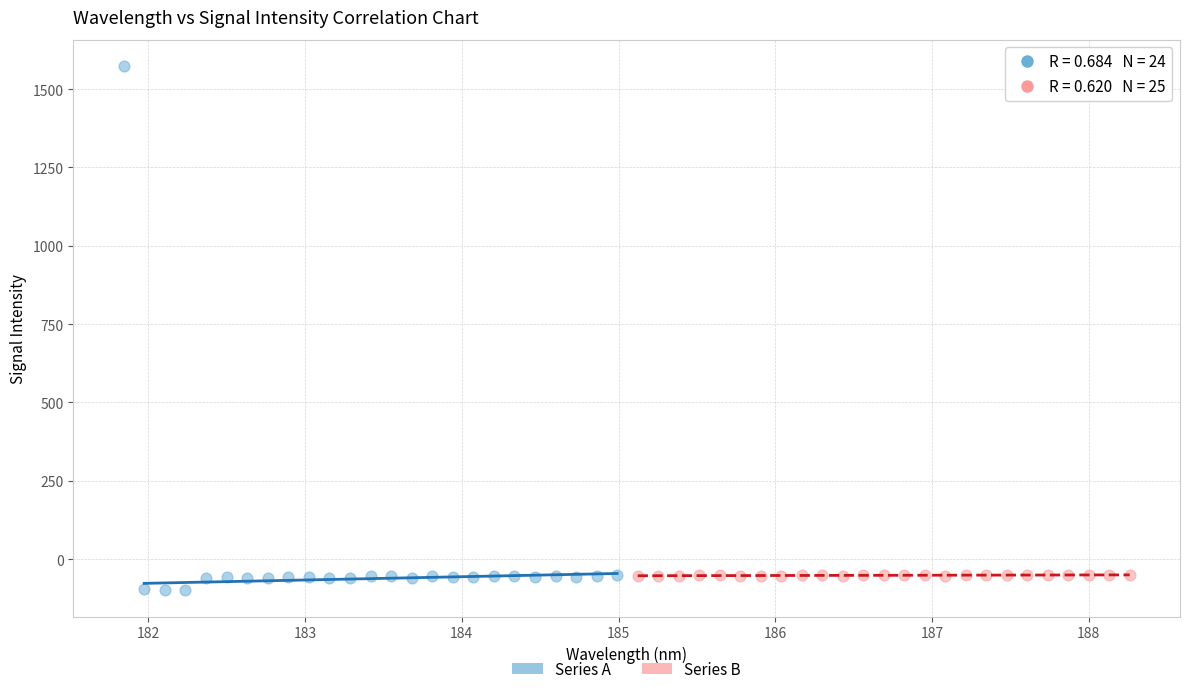

Which series has the widest spread of Y values?

Series A